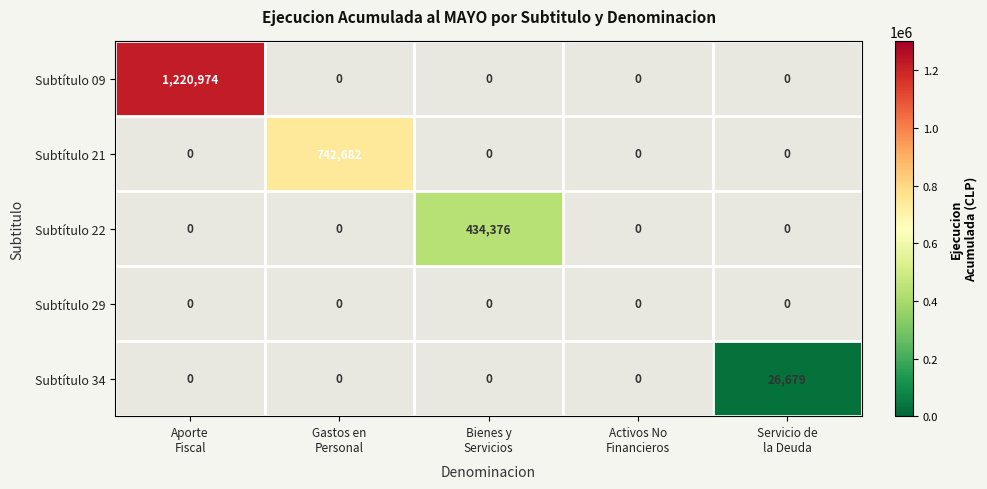

At how many categories does at least one series exceed 1126091?

1